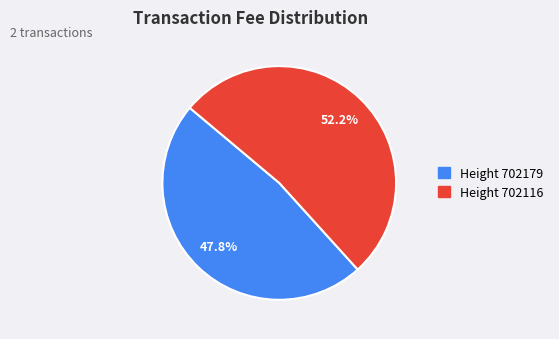

Is there a majority slice in this chart?

Yes